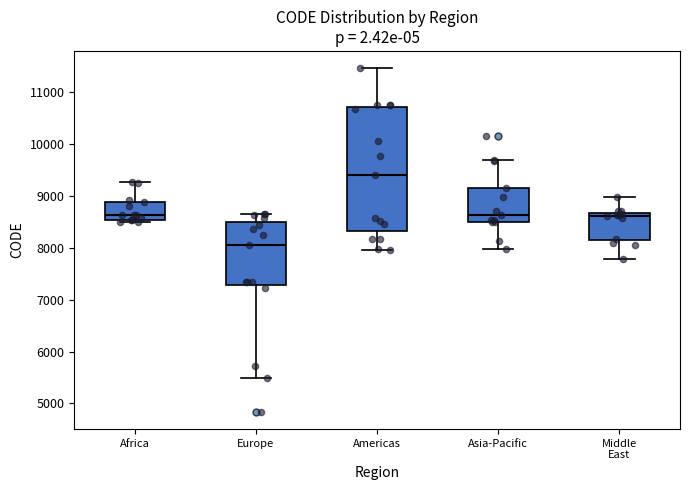

Reading left to right, read every box against the y-axis: the position of its median line, the range the box covers, and the ends of its whiskers. The values are not printed on the chart, so give them approximately, as read against the axis.

Africa: median 8600, box 8500 to 8900, whiskers 8500 (just below the box's lower edge) to 9300
Europe: median 8000, box 7300 to 8500, whiskers 5500 to 8700
Americas: median 9400, box 8300 to 10700, whiskers 8000 to 11500
Asia-Pacific: median 8600, box 8500 to 9200, whiskers 8000 to 9700
Middle East: median 8600, box 8200 to 8700, whiskers 7800 to 9000